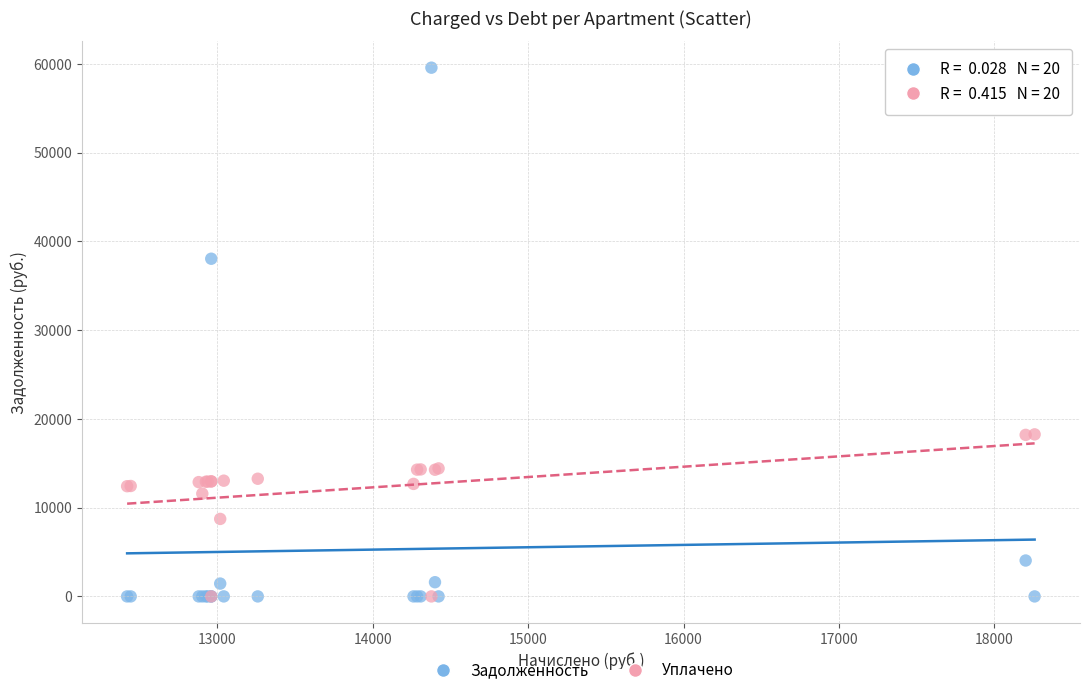

Across all series, what Y value is closest to 29789?

38050.2